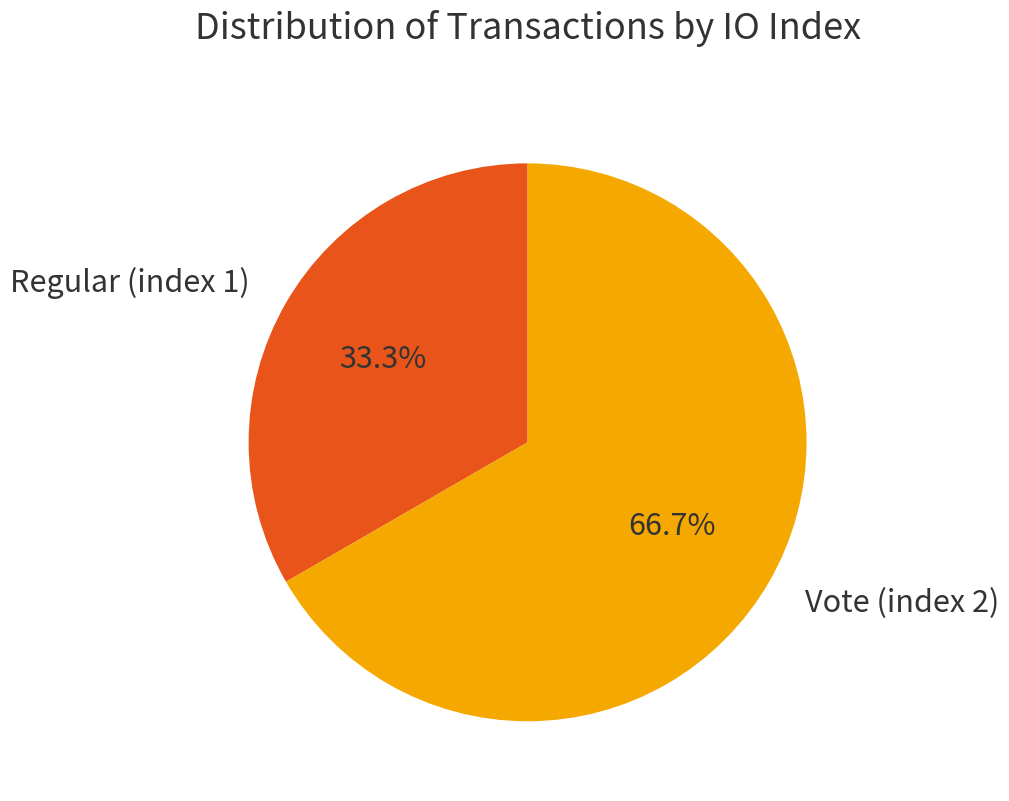

What is the largest slice in the pie chart?

Vote (index 2)